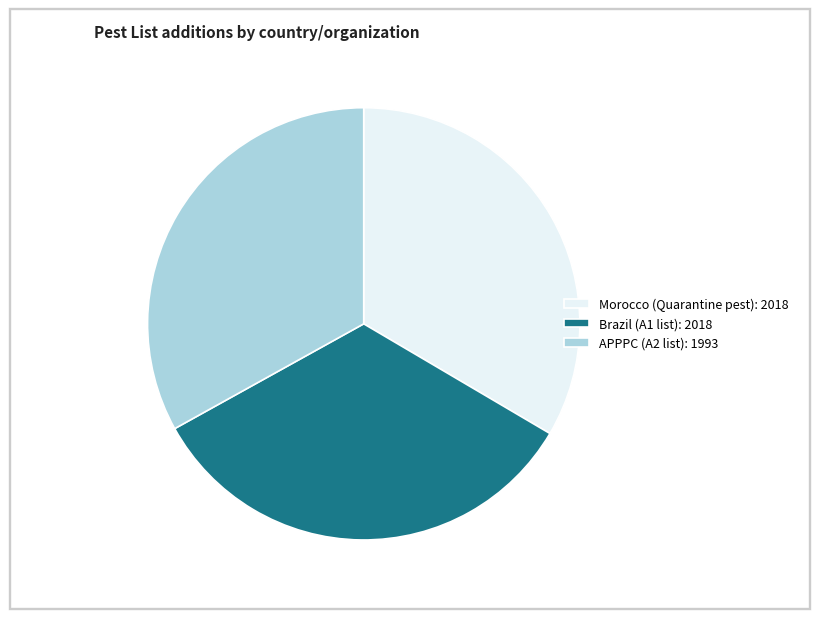

Is Brazil (A1 list): 2018 the majority of the pie?

No